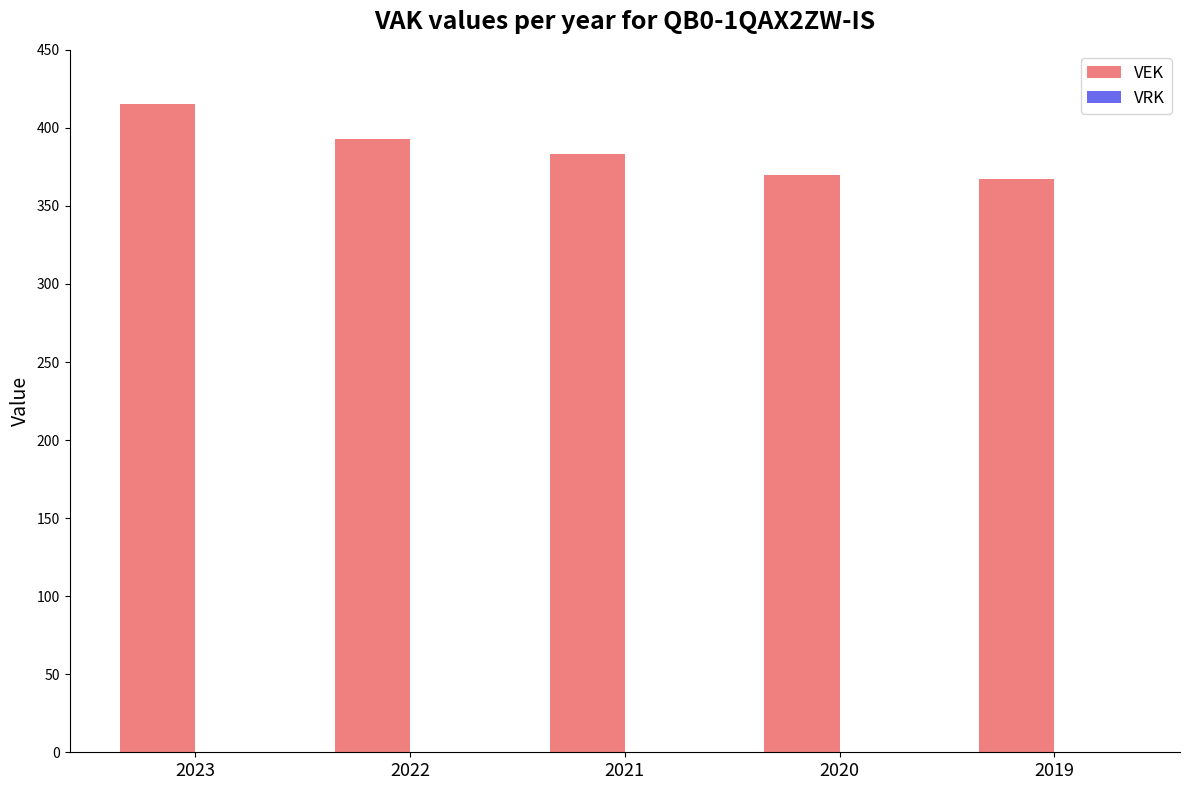

What is the average value?

386